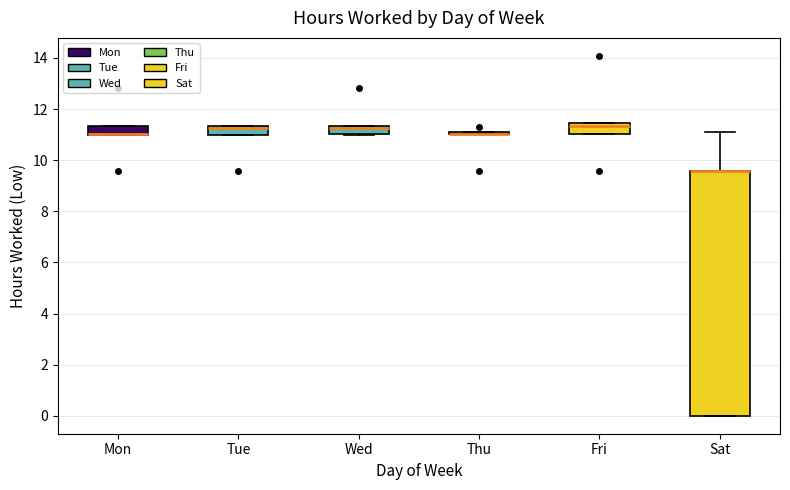

Where is the lower edge of the box for Thu on the y-axis? The values are not printed on the chart, so give them approximately, as read against the axis.

11.0